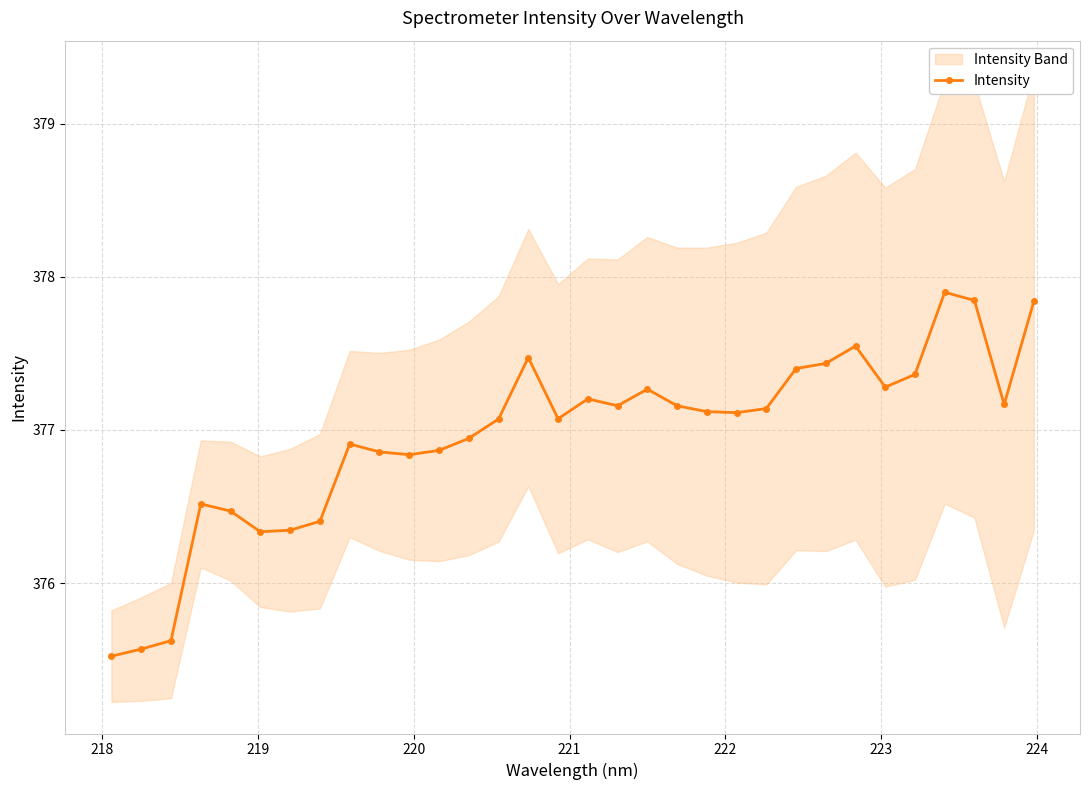

Reading right to left, extract all data points from this chart.

377.8	377.2	377.8	377.9	377.4	377.3	377.5	377.4	377.4	377.1	377.1	377.1	377.2	377.3	377.2	377.2	377.1	377.5	377.1	376.9	376.9	376.8	376.9	376.9	376.4	376.3	376.3	376.5	376.5	375.6	375.6	375.5